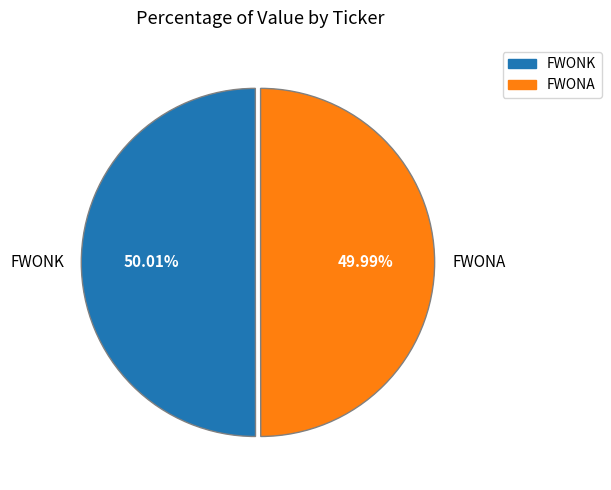

Count the number of slices in the pie.

2